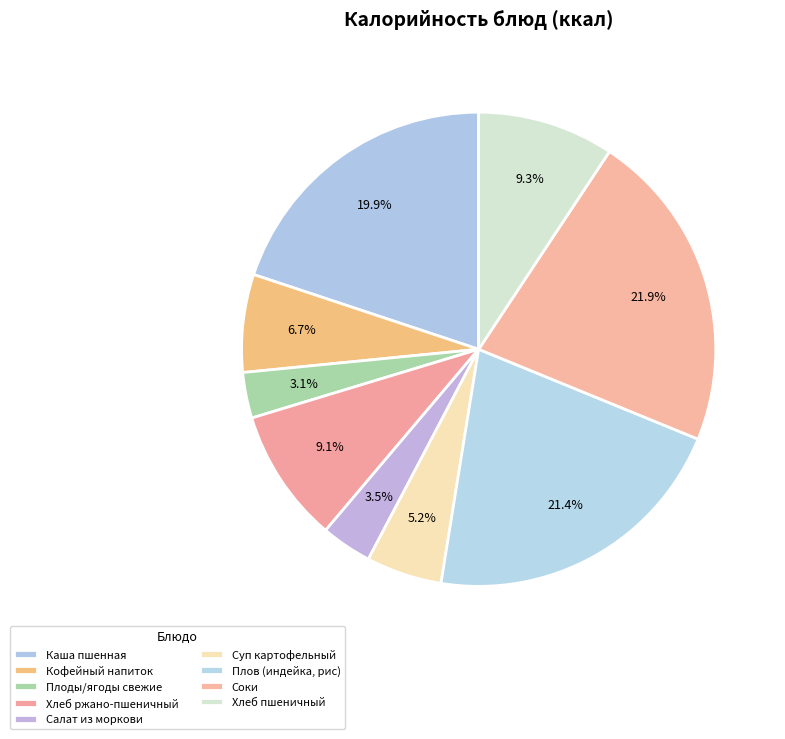

How many segments does this pie chart have?

9